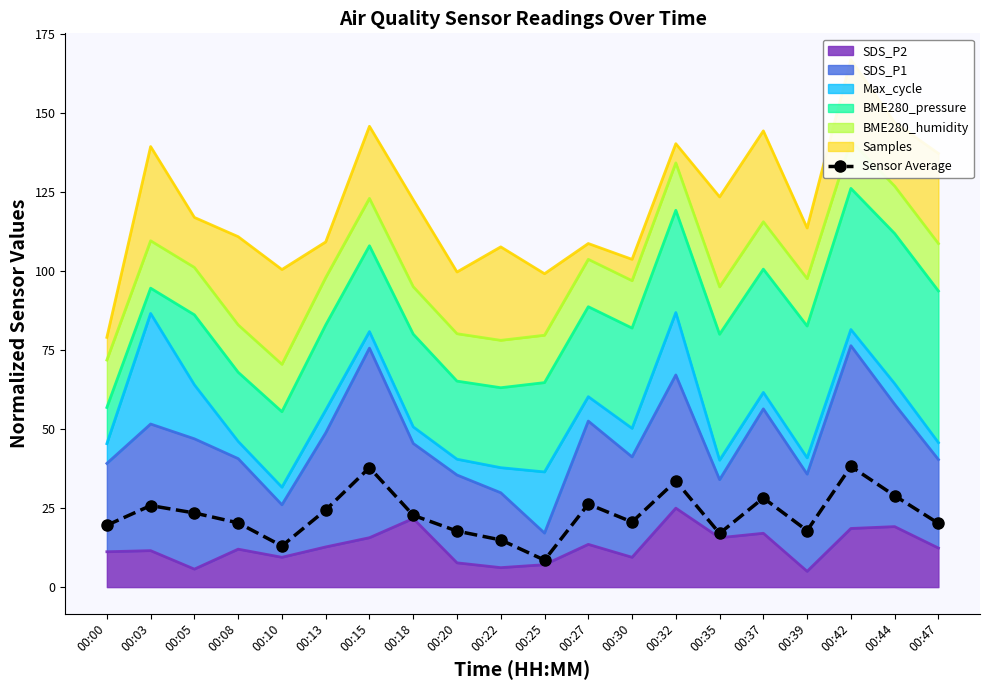

What is the sum of the values at 00:13 and 00:08?

44.7